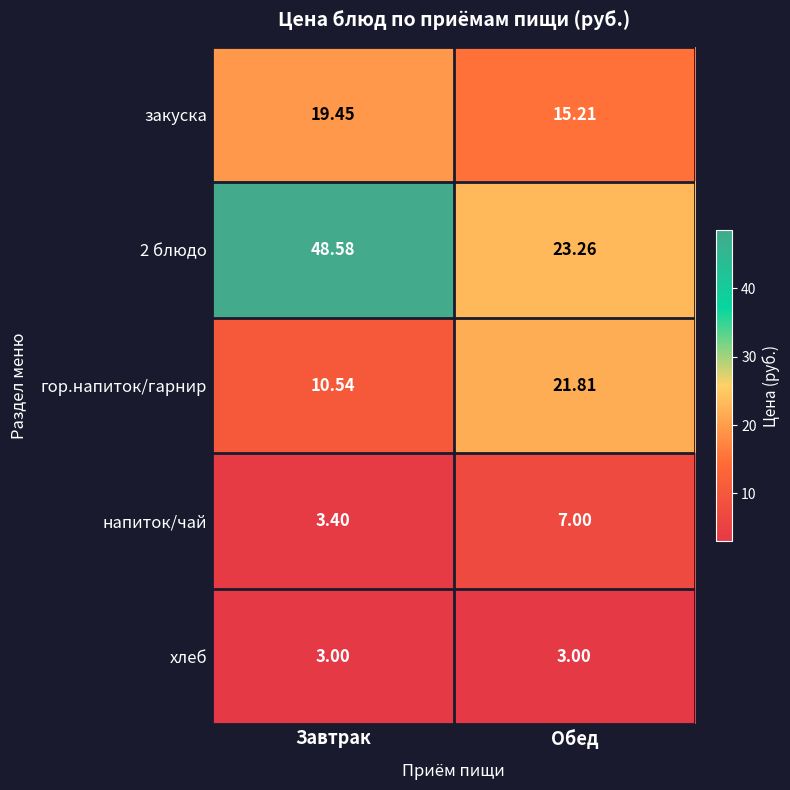

Rank the series at Обед from lowest to highest value.

хлеб, напиток/чай, закуска, гор.напиток/гарнир, 2 блюдо